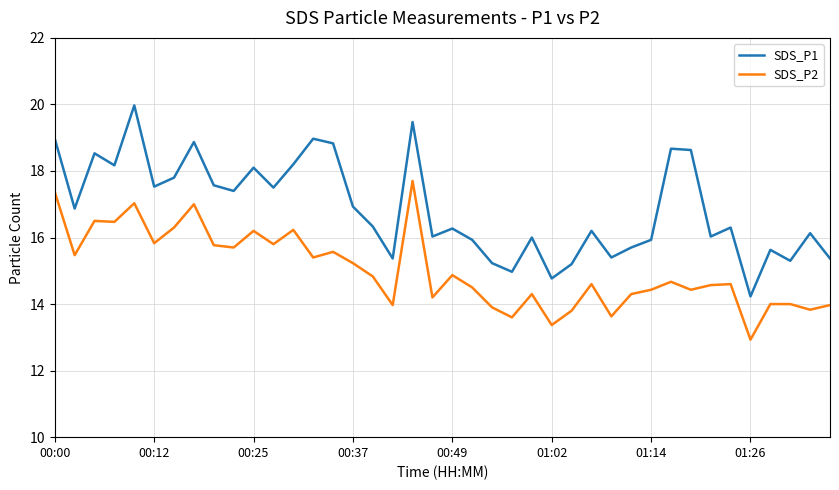

Which series has the widest spread of values?

SDS_P1